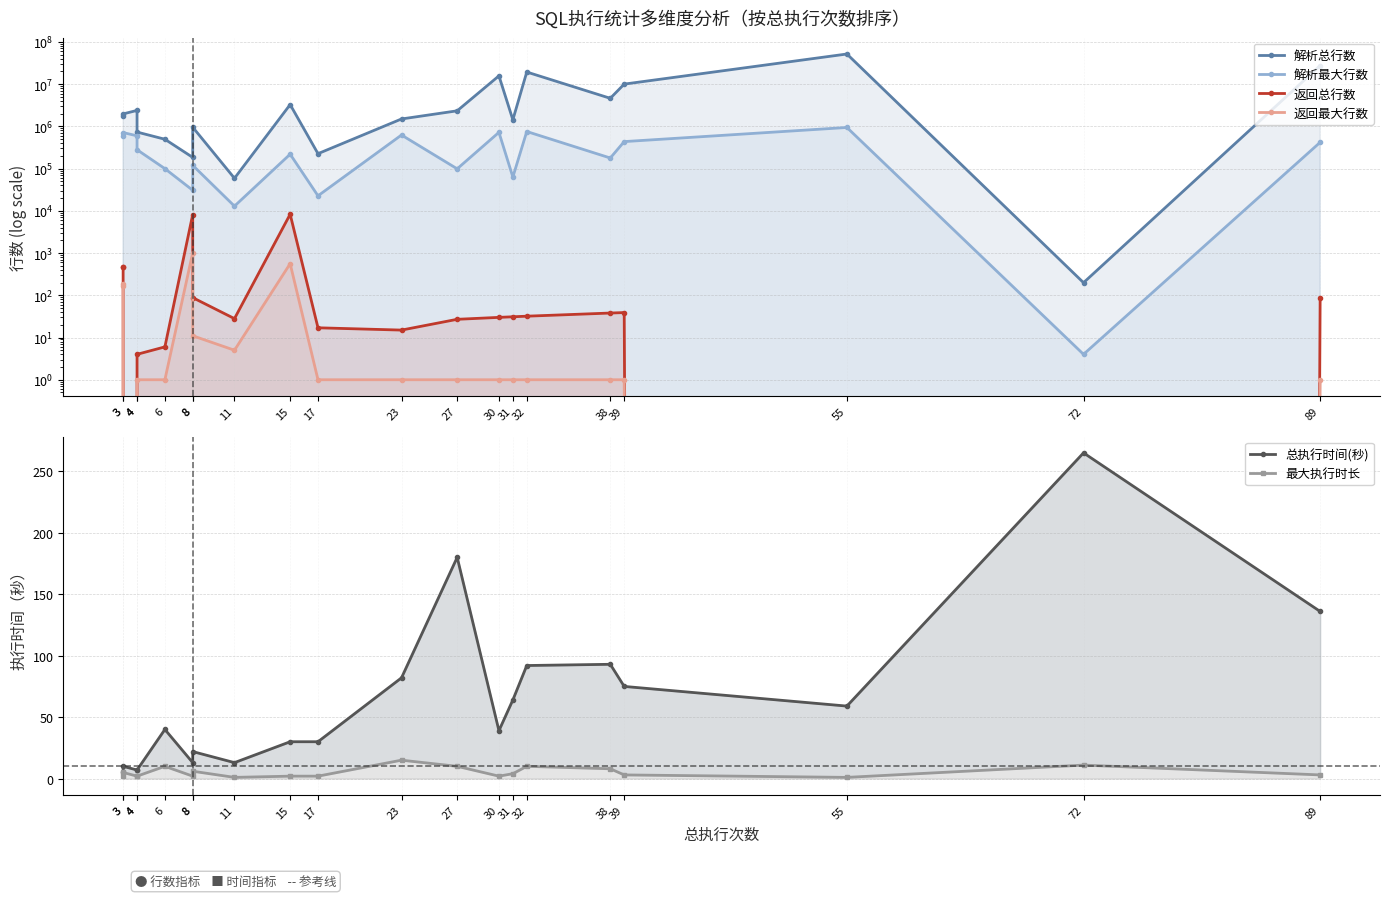

Does the chart display data point markers on the line(s)?

Yes